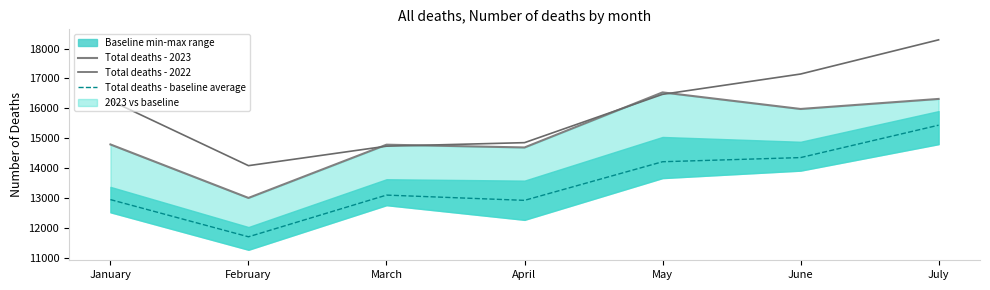

True or false: Total deaths - 2023 and Total deaths - 2022 intersect in this chart.

True